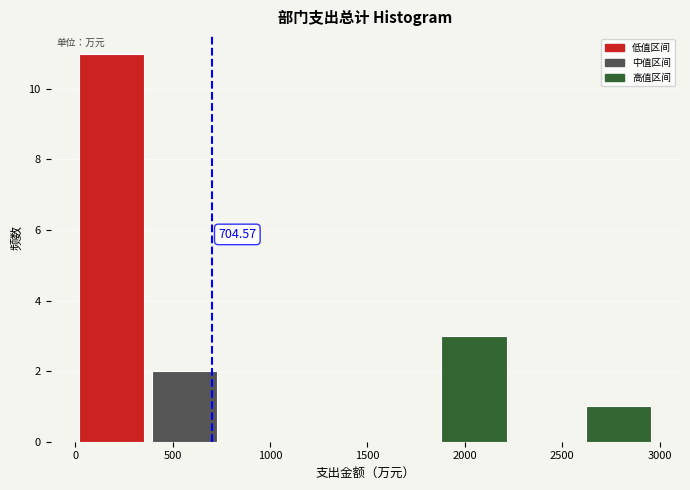

Which range on the x-axis has the tallest bar?

0 to 400